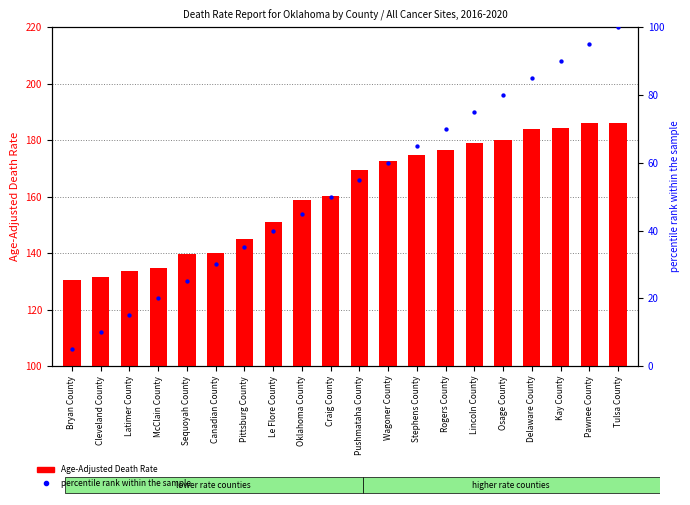

What are all the series names shown in the legend?

Age-Adjusted Death Rate, percentile rank within the sample